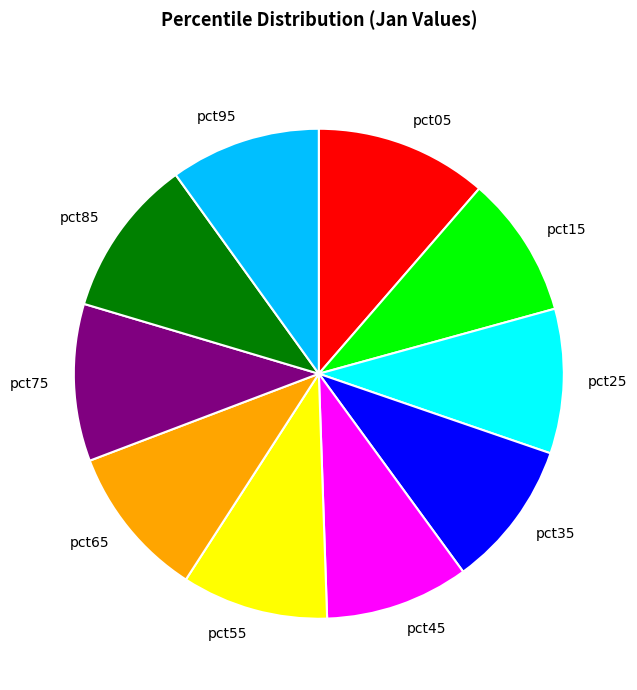

Is there a majority slice in this chart?

No